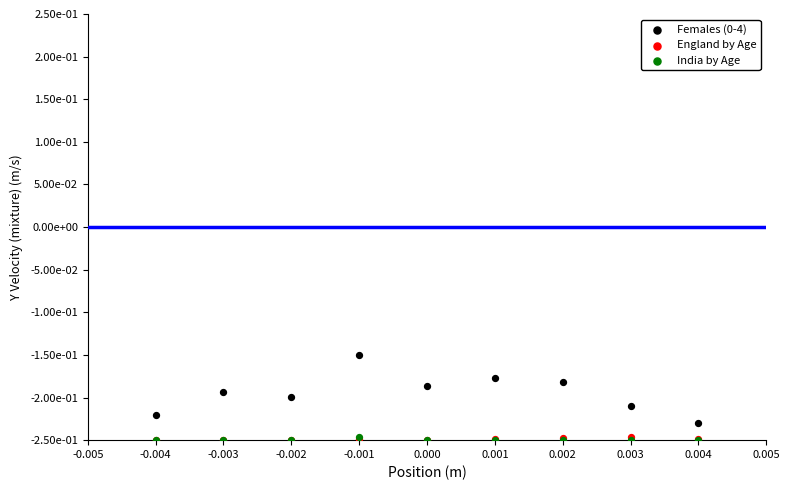

Which series reaches the maximum Y coordinate?

Females (0-4)